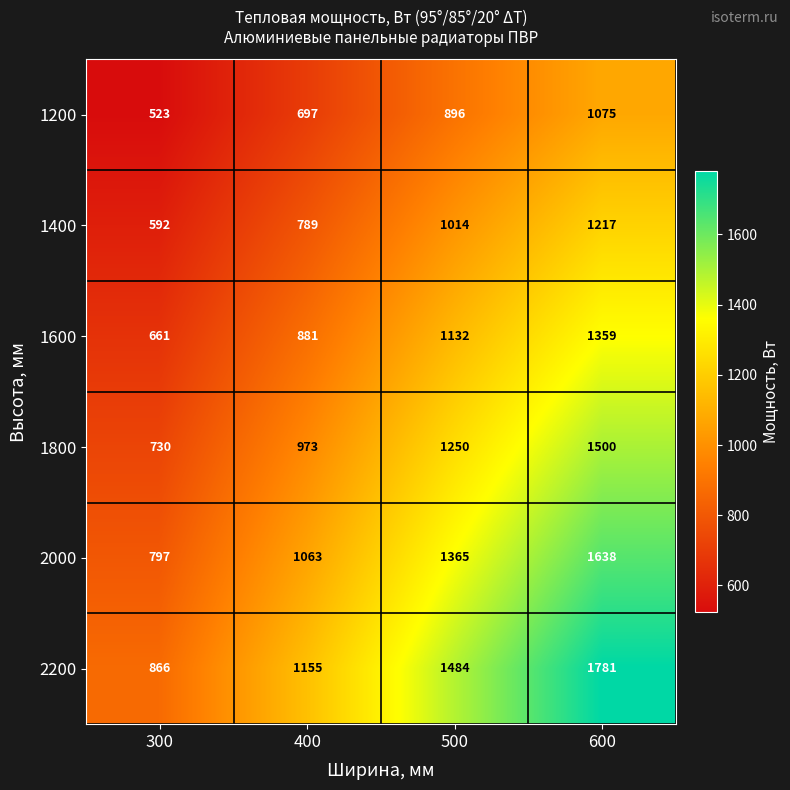

What is the spread (max minus min) of values at 300?

343